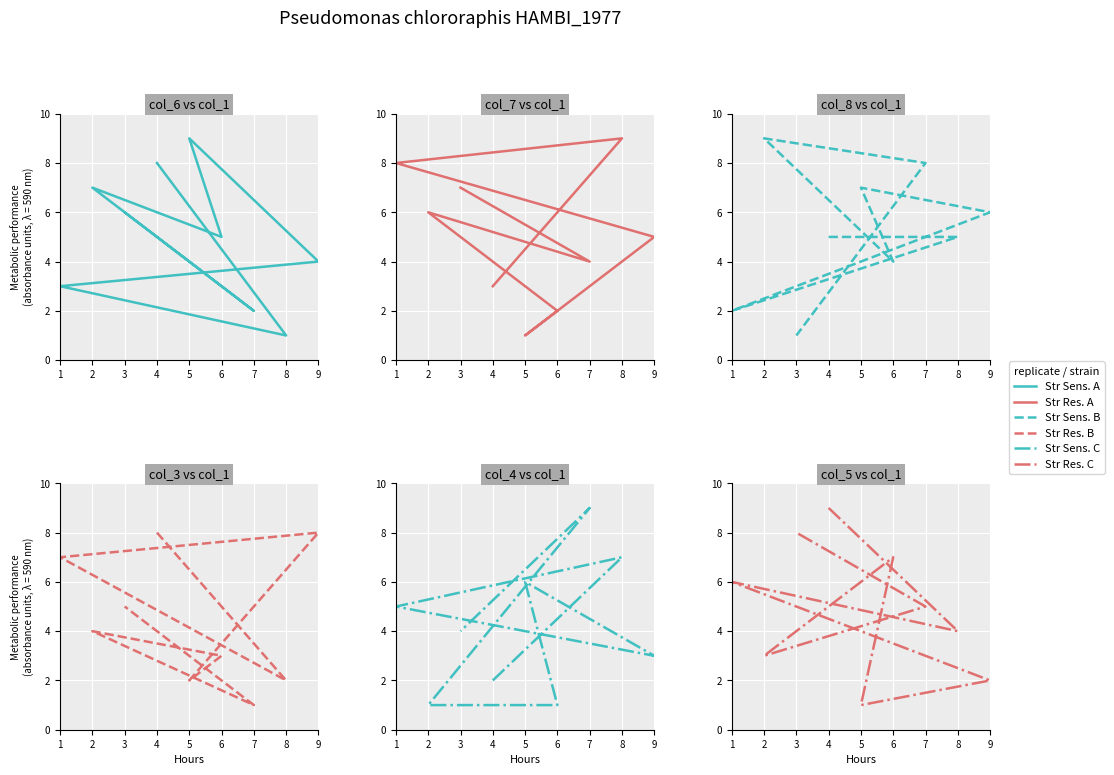

Reading left to right, what are all the values shown in this chart?

Str Sens. A: 8	1	3	4	9	5	7	2	6
Str Res. A: 3	9	8	5	1	2	6	4	7
Str Sens. B: 5	5	2	6	7	4	9	8	1
Str Res. B: 8	2	7	8	2	3	4	1	5
Str Sens. C: 2	7	5	3	6	1	1	9	4
Str Res. C: 9	4	6	2	1	7	3	5	8